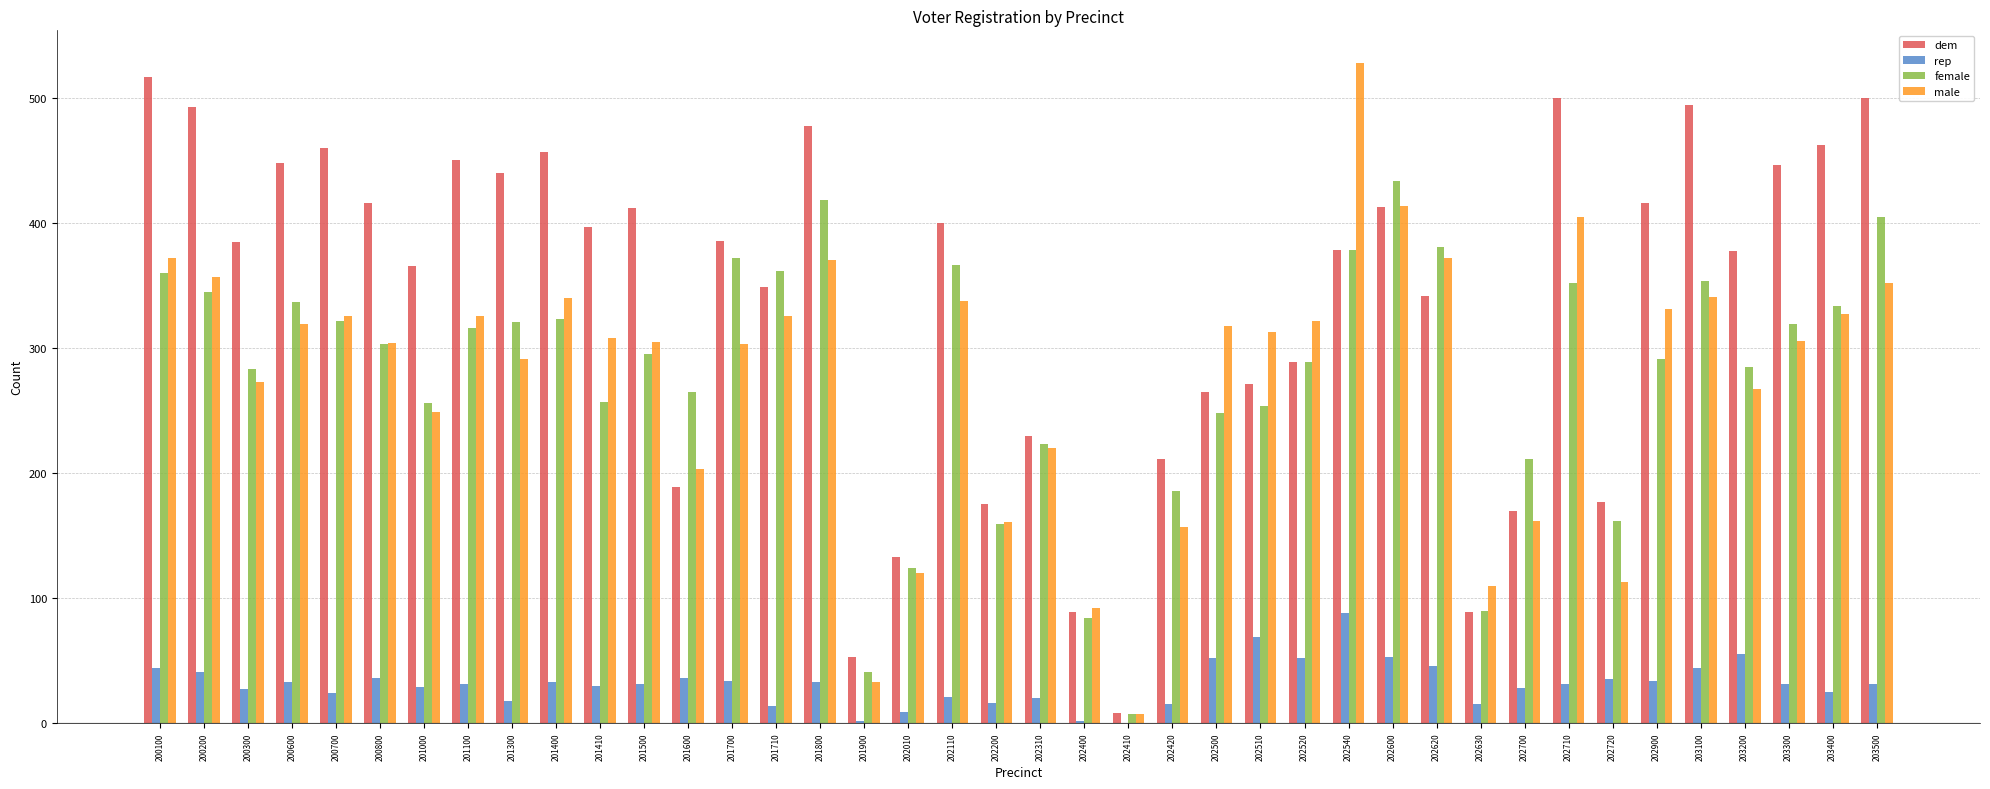

Which series has the largest range (max minus min)?

male